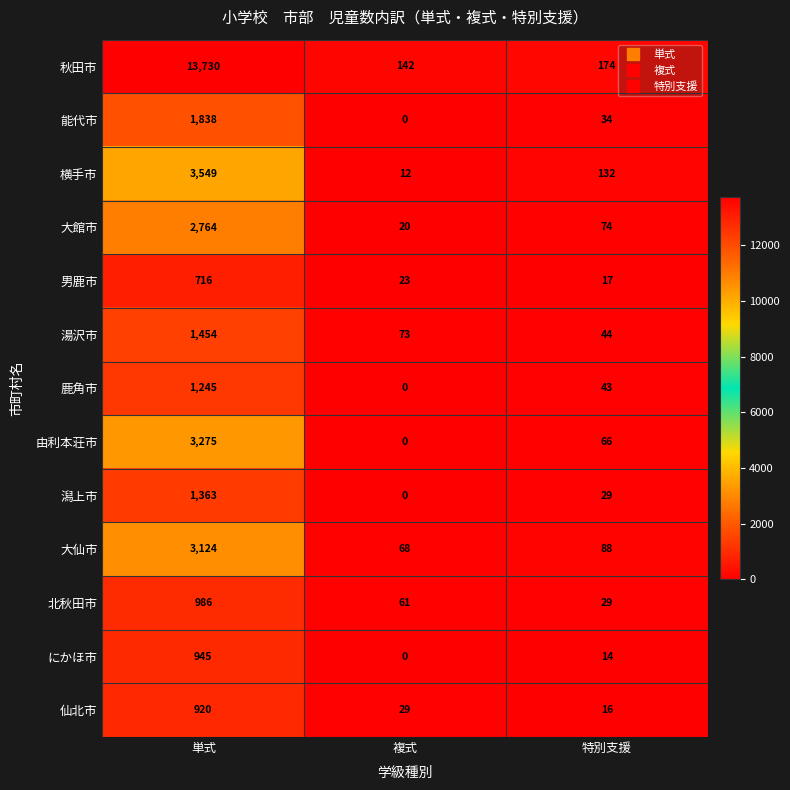

What is the average value of the 湯沢市 series?

524